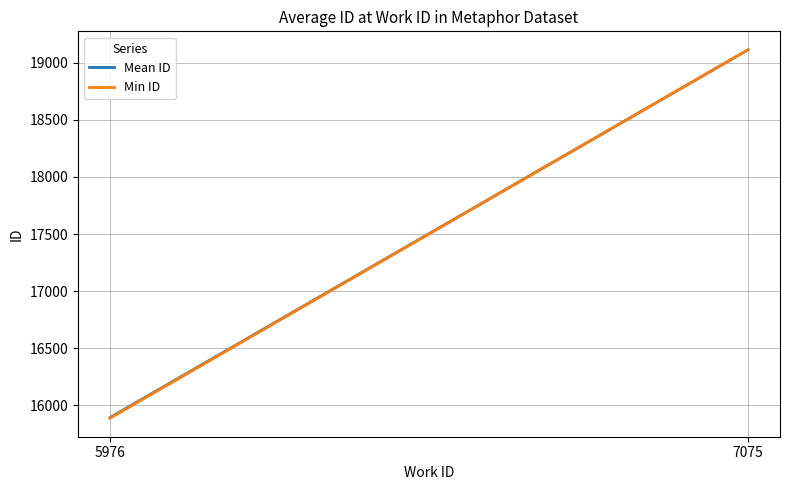

List the series in order of their overall mean, highest first.

Mean ID, Min ID